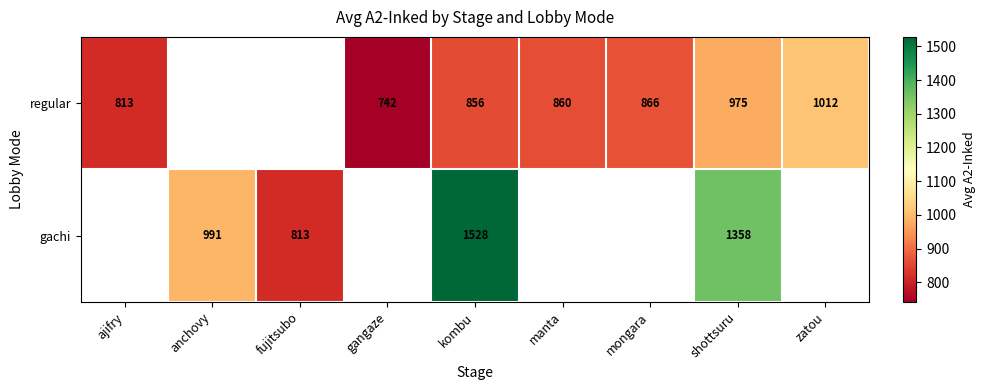

True or false: regular has a value of 813 at ajifry.

True